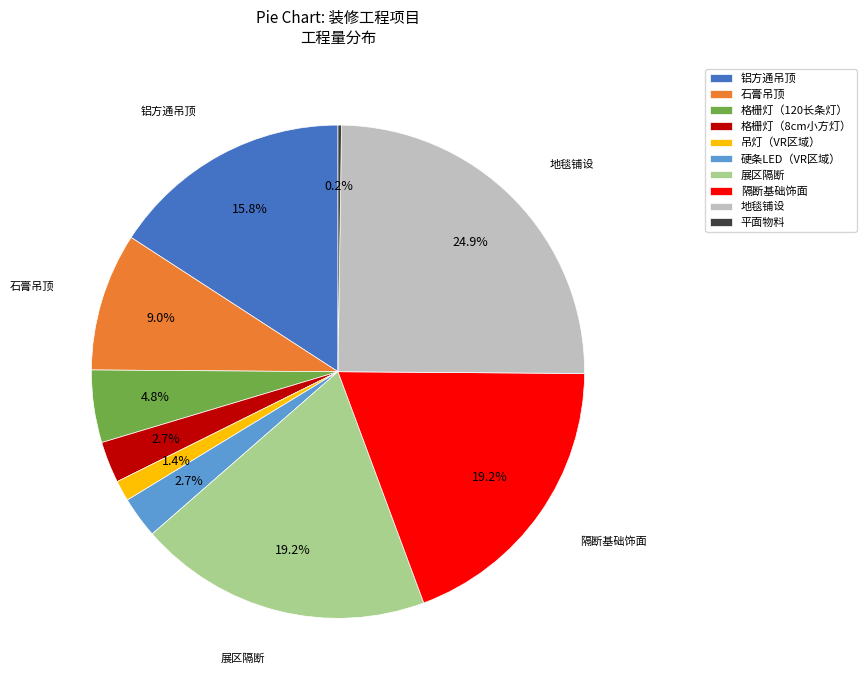

Does 隔断基础饰面 account for over 50% of the chart?

No